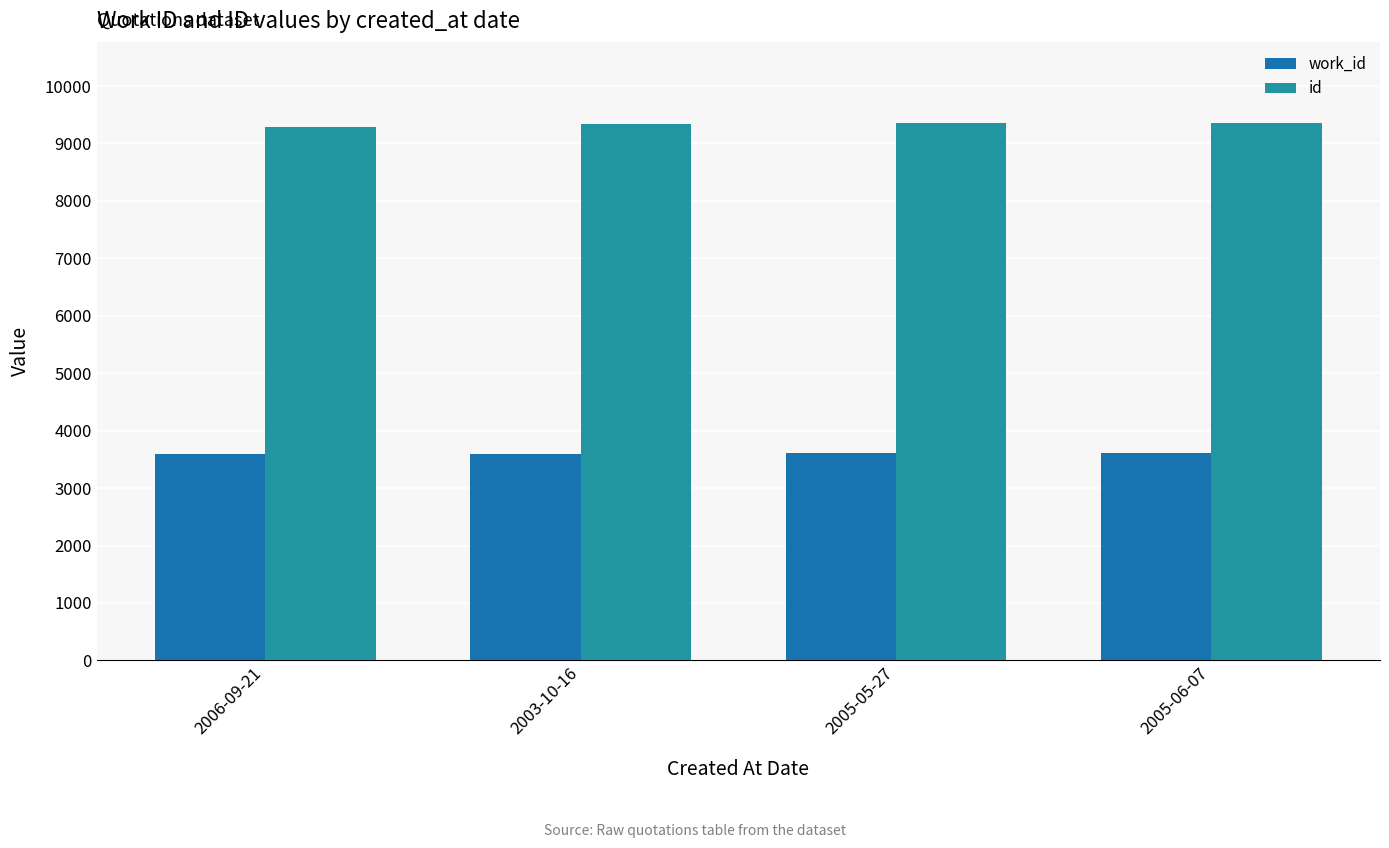

What is the sum of the id values at 2006-09-21 and 2005-05-27?

18648